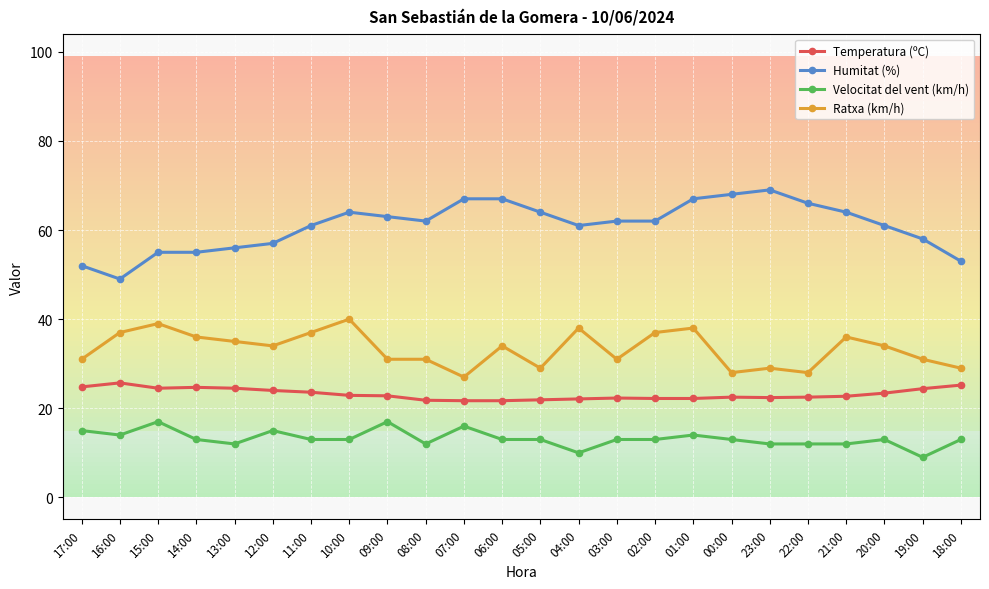

What is the minimum value for Ratxa (km/h)?

27.0